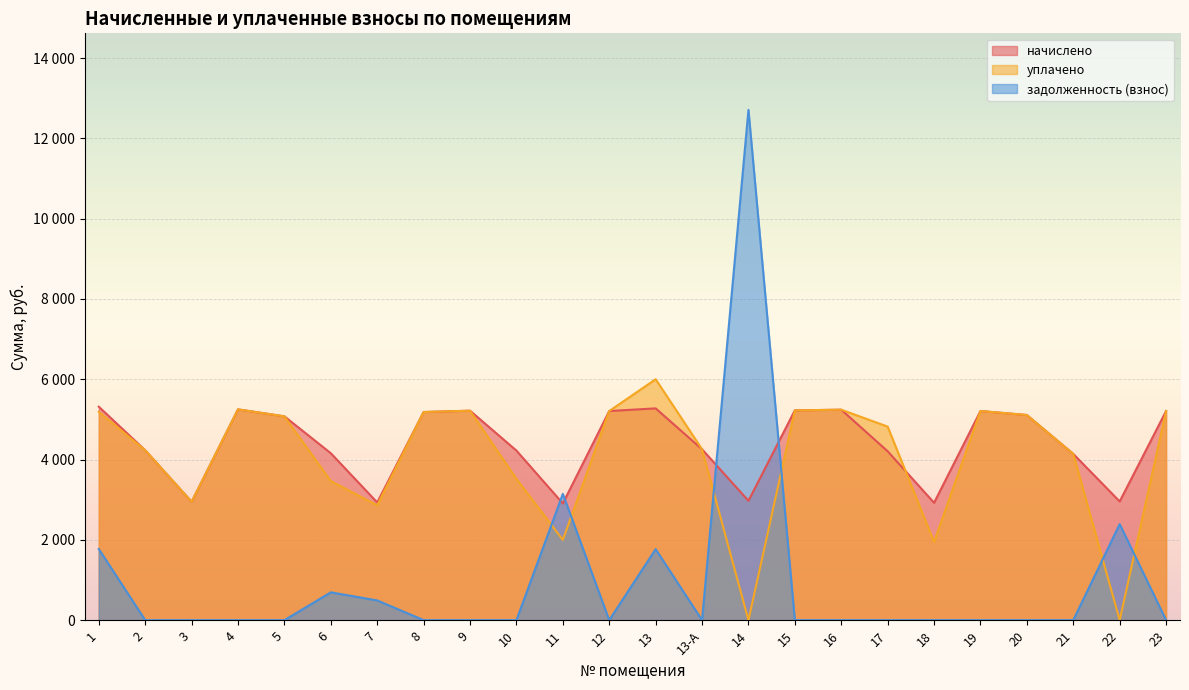

Reading right to left, list all the values displayed in this chart.

начислено: 5208.1	2956.0	4140.0	5108.8	5208.1	2922.8	4206.2	5241.2	5224.7	2972.5	4255.9	5274.4	5208.1	2906.3	4222.8	5216.4	5183.3	2931.1	4156.6	5075.6	5249.5	2947.7	4231.1	5315.8
уплачено: 5208.1	0.0	4140.0	5108.8	5208.1	1948.6	4819.9	5241.2	5224.7	0.0	4255.9	6000.0	5208.1	2000.0	3519.0	5216.4	5183.3	2860.3	3463.8	5075.6	5249.5	2947.7	4231.1	5187.4
задолженность (взнос): 0.0	2391.9	0.0	0.0	0.0	0.0	0.0	0.0	0.0	12708.6	0.0	1767.9	0.0	3144.2	0.0	0.0	0.0	490.7	692.8	0.0	0.0	0.0	0.0	1771.9